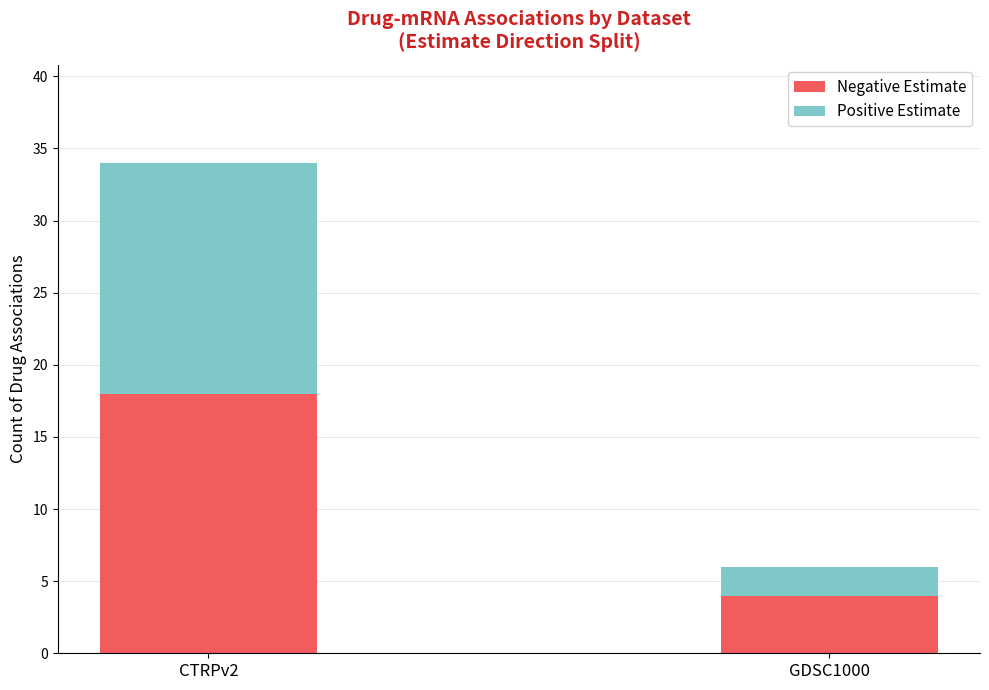

Reading right to left, transcribe the values for Negative Estimate.

4	18